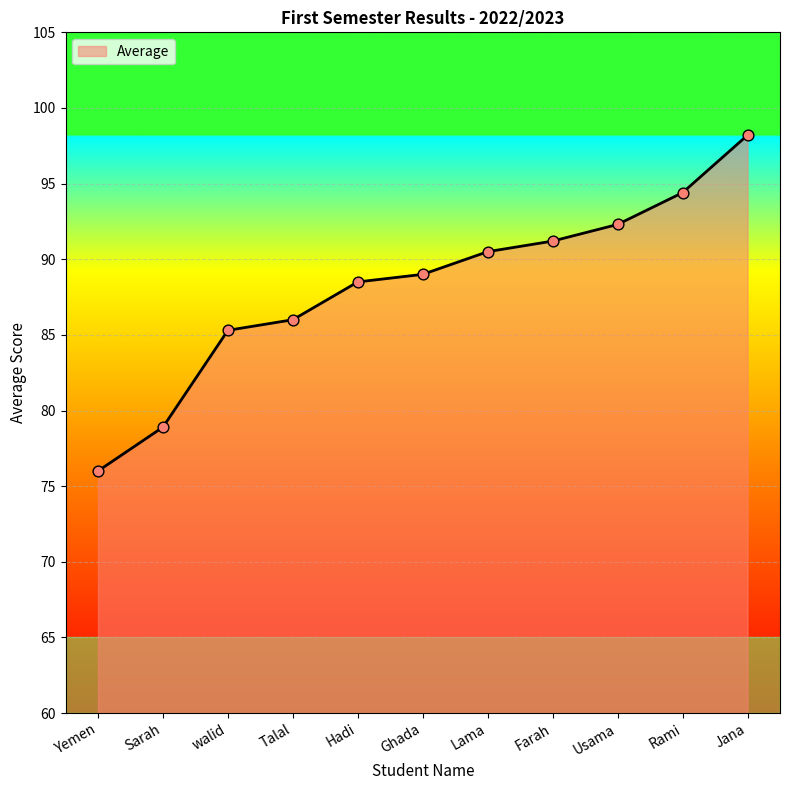

What is the change in value from Farah to Jana?

+7.0